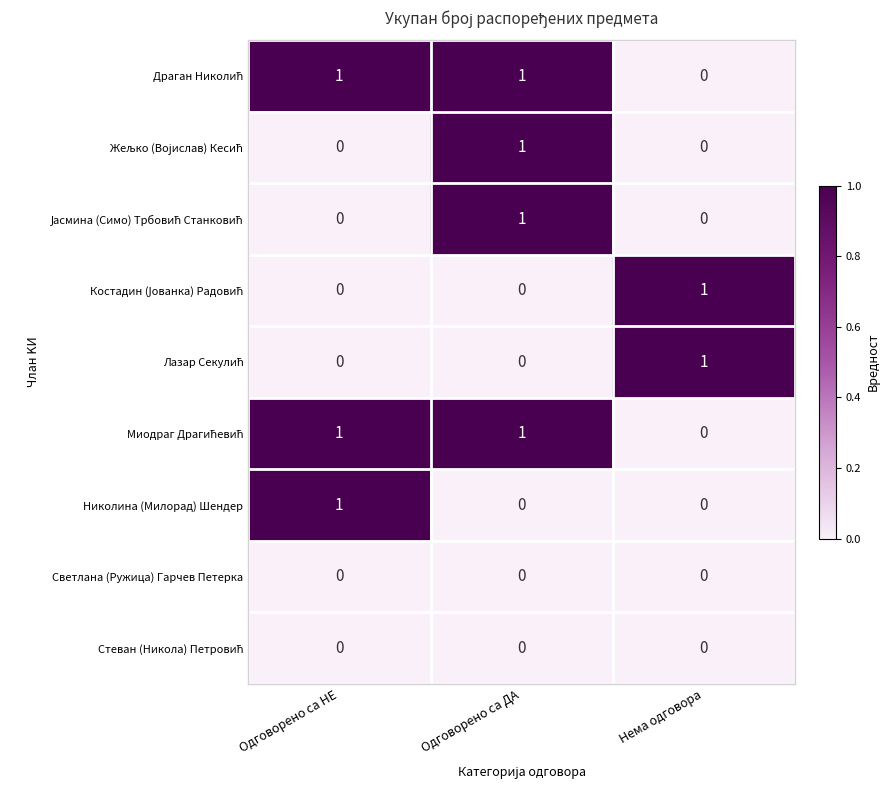

How many data points does each series have?

3